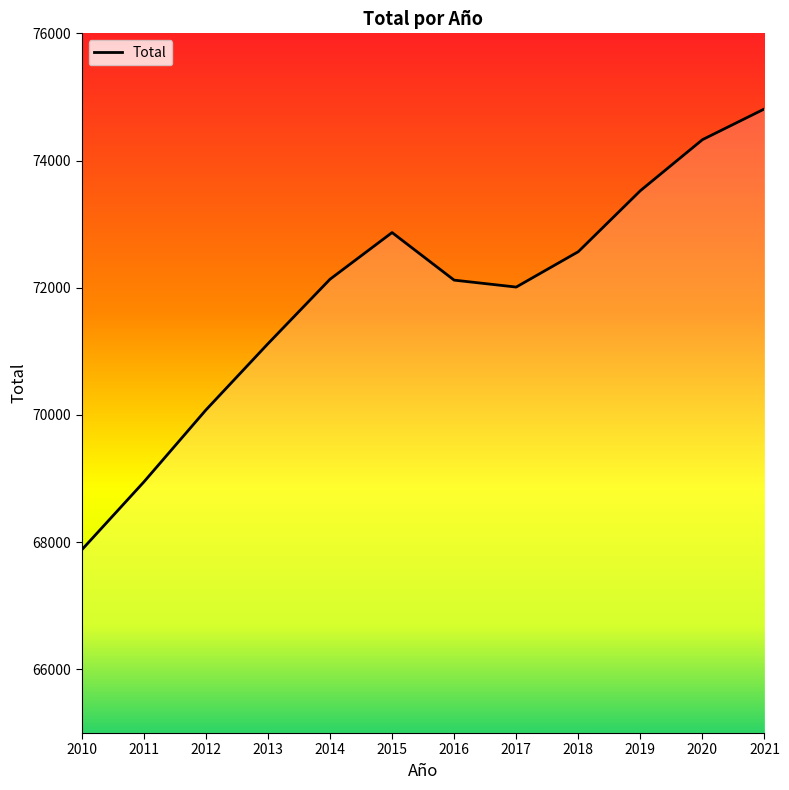

The value at 2012 is 95270. True or false?

False